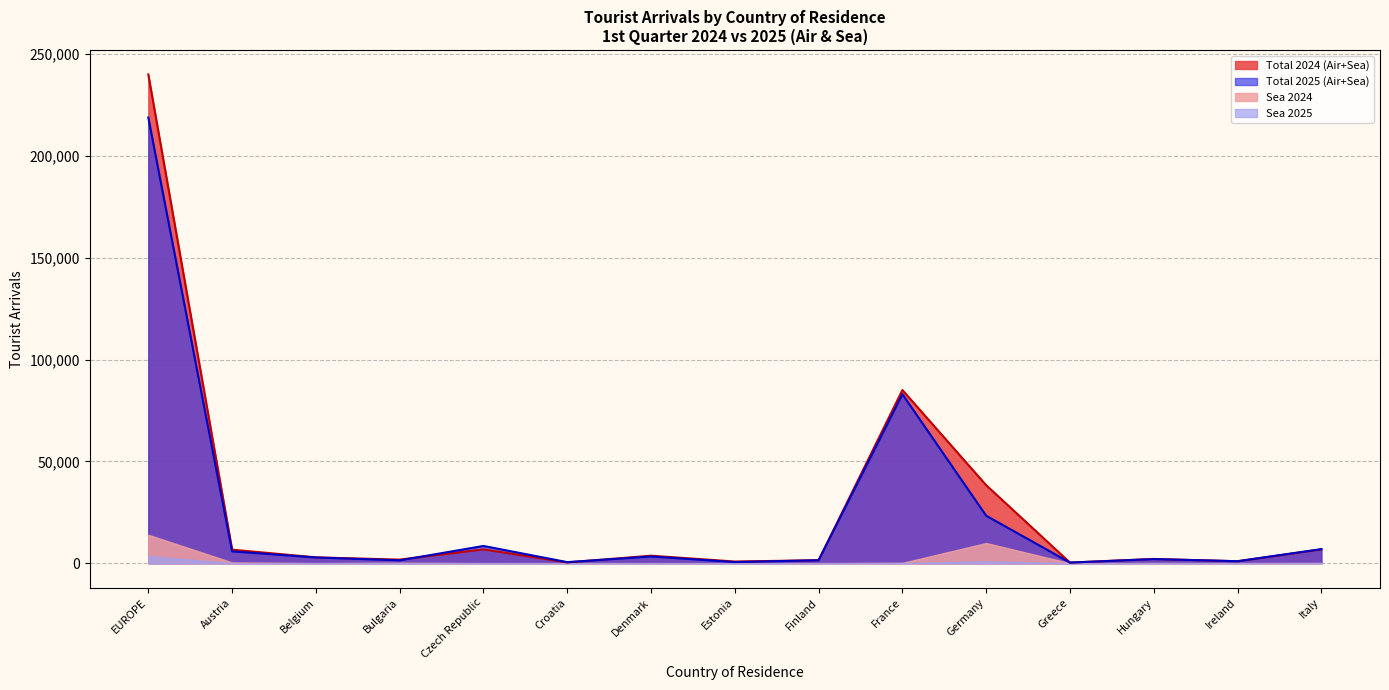

How many interior local valleys does the Air 2024 series have?

5